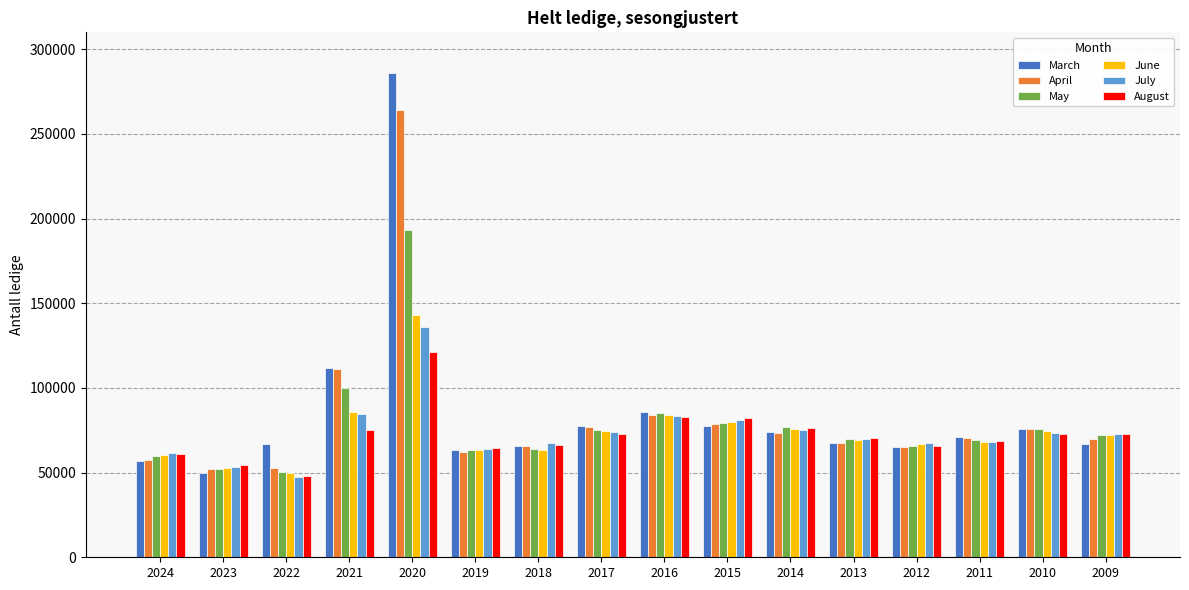

The value of August at 2016 is 143027. True or false?

False